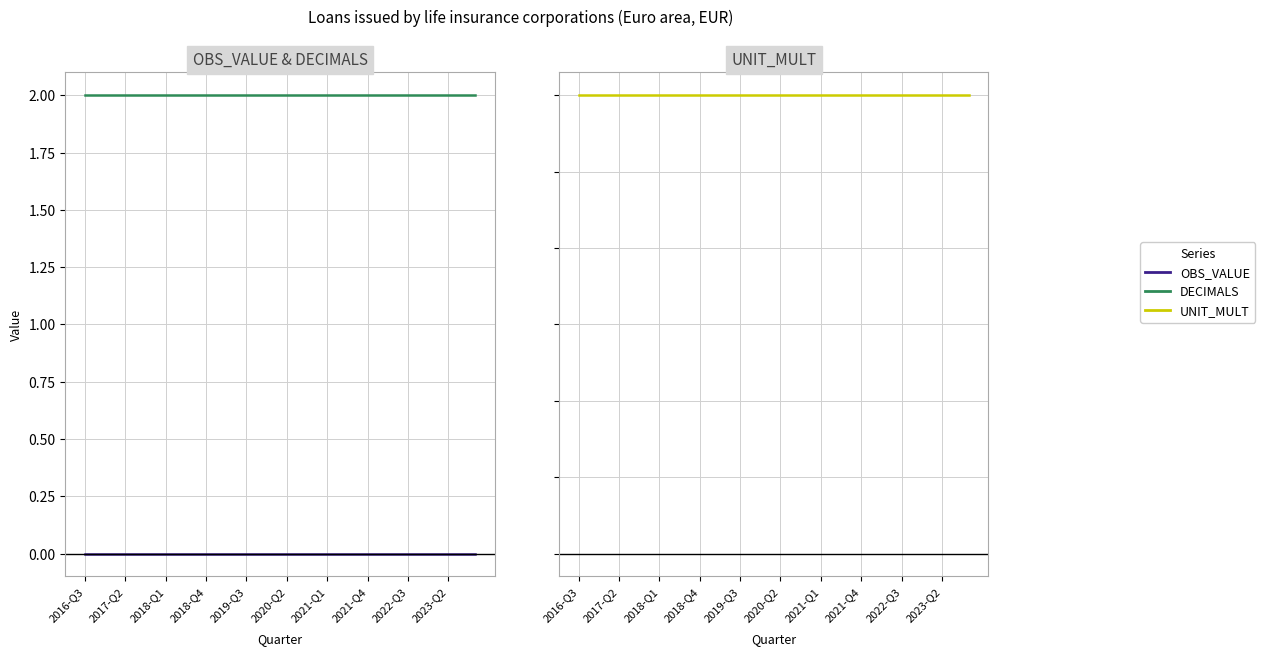

What are all the series names shown in the legend?

OBS_VALUE, DECIMALS, UNIT_MULT